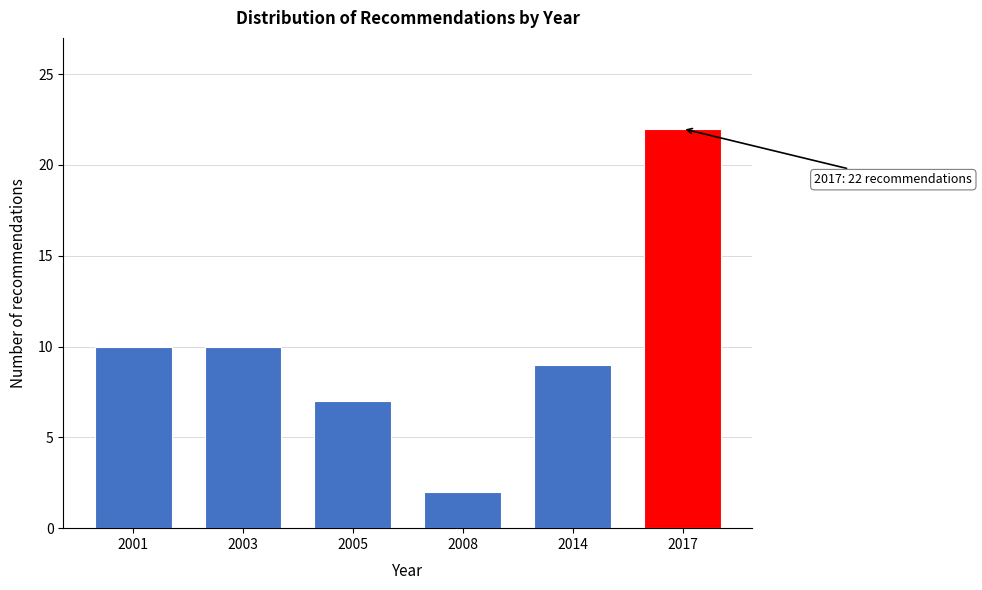

Reading right to left, what are all the values shown in this chart?

2017=22	2014=9	2008=2	2005=7	2003=10	2001=10